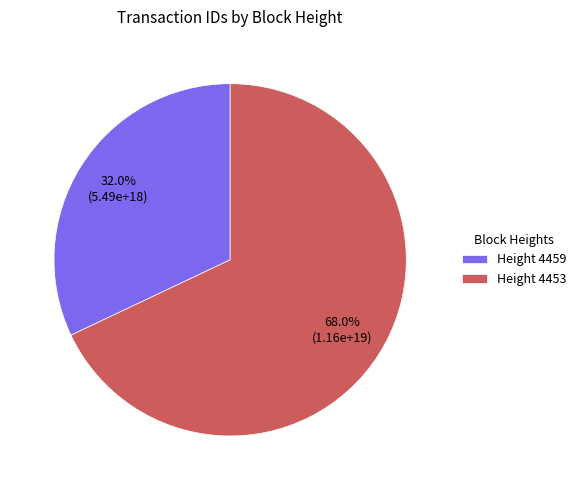

Combined, what portion of the pie is Height 4453 and Height 4459?

100.0%